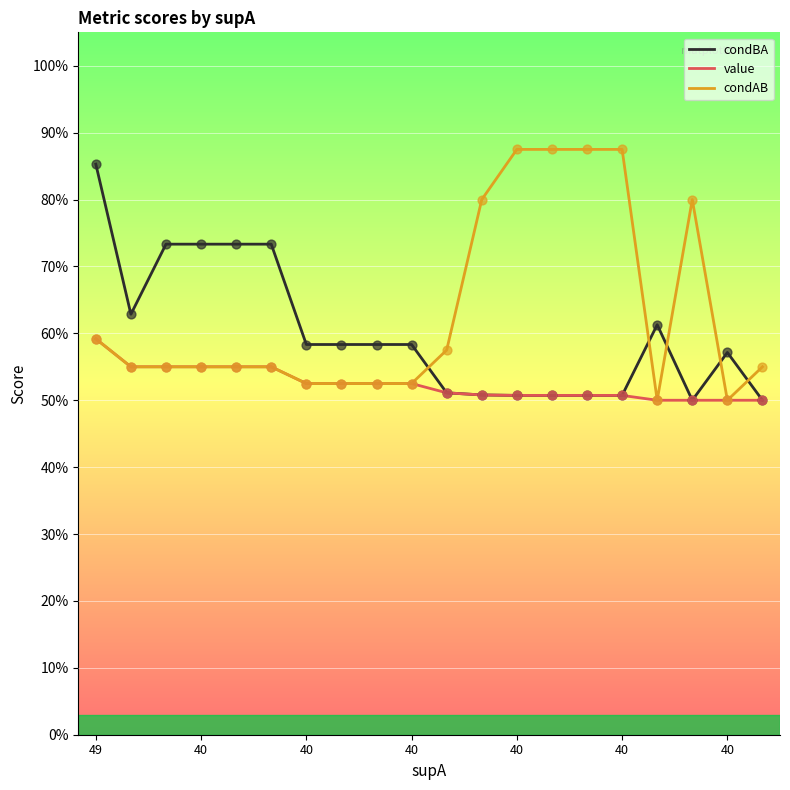

What are all the series names shown in the legend?

condBA, value, condAB